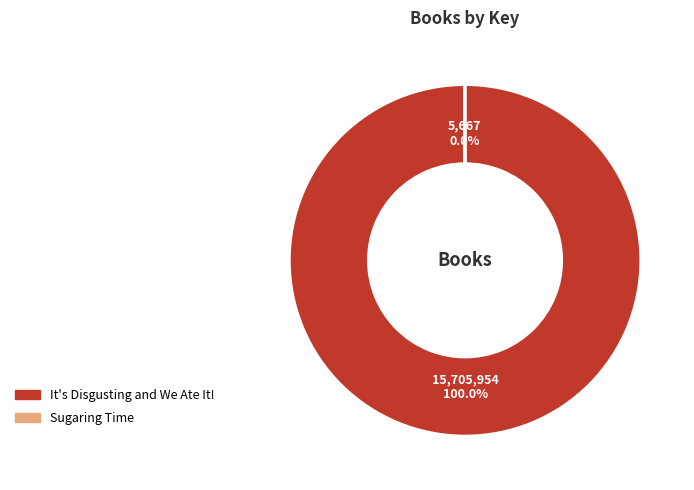

Is there any slice that represents more than half of the pie?

Yes